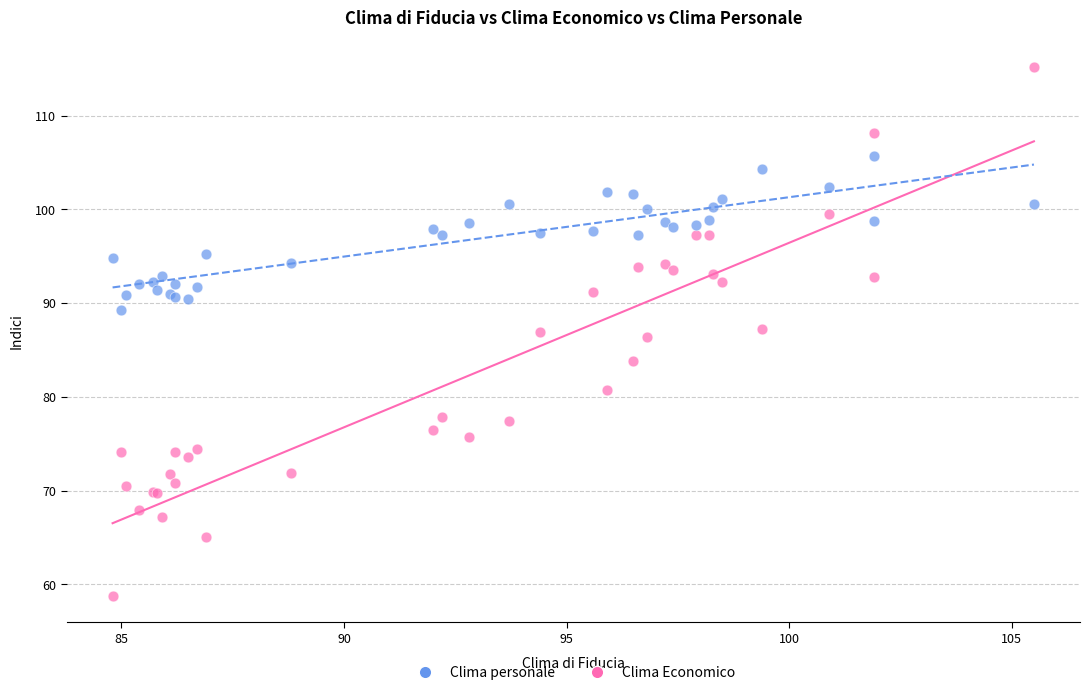

Which series reaches the minimum Y coordinate?

Clima Economico